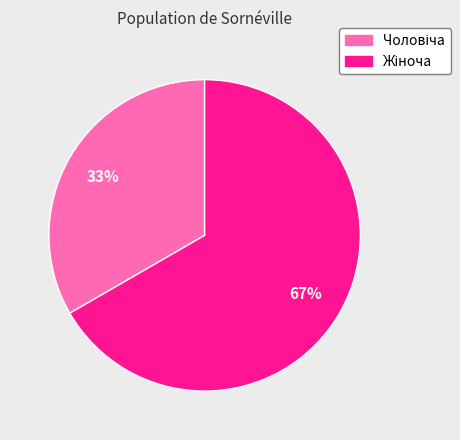

Is there any slice that represents more than half of the pie?

Yes